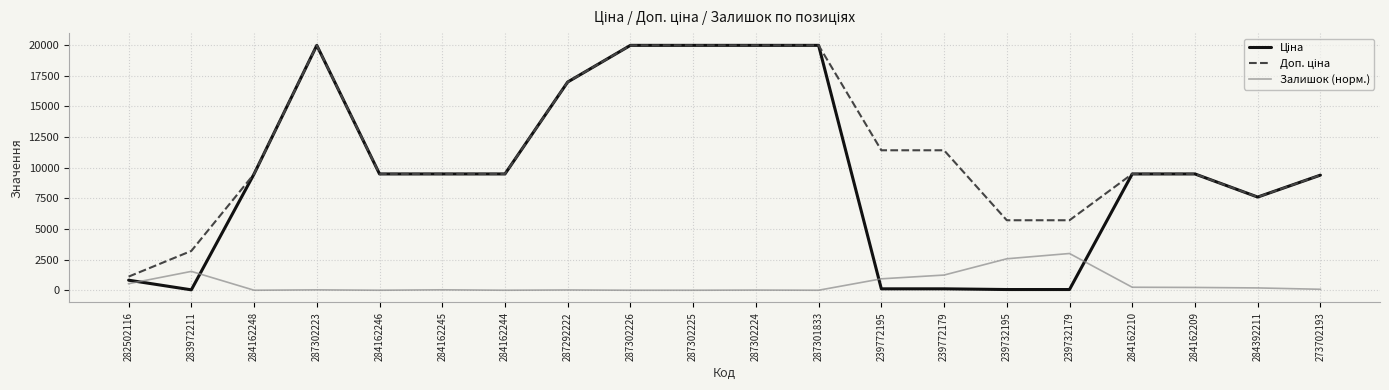

What is the maximum value for Залишок (норм.)?

2994.6